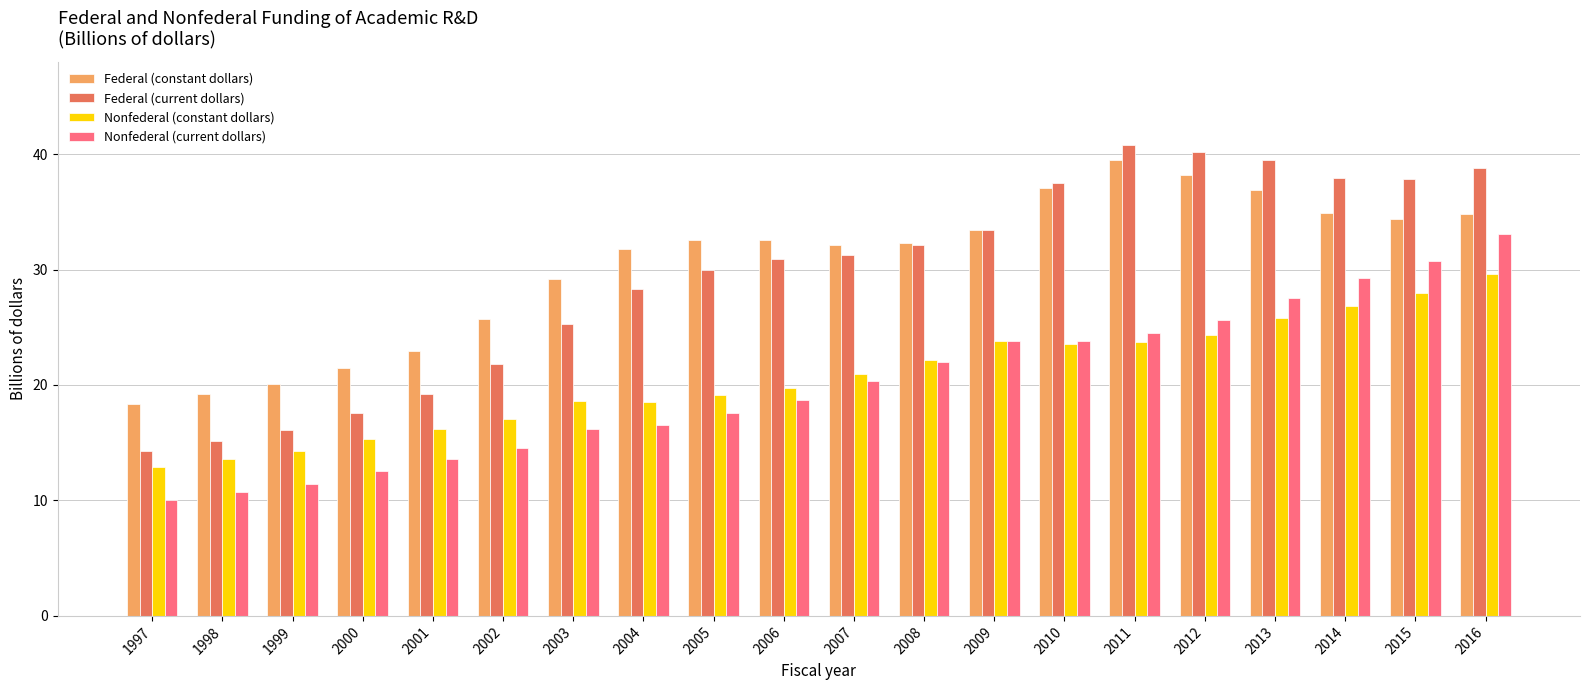

What is the value of the Nonfederal (constant dollars) bar at the 4th from the left?

15.3